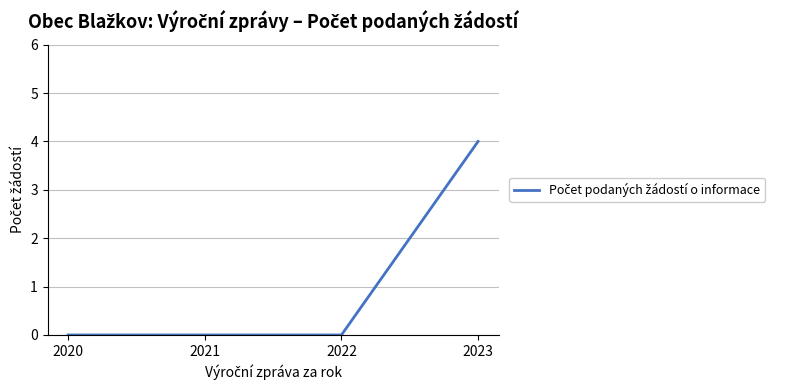

Count the number of categories in the chart.

4